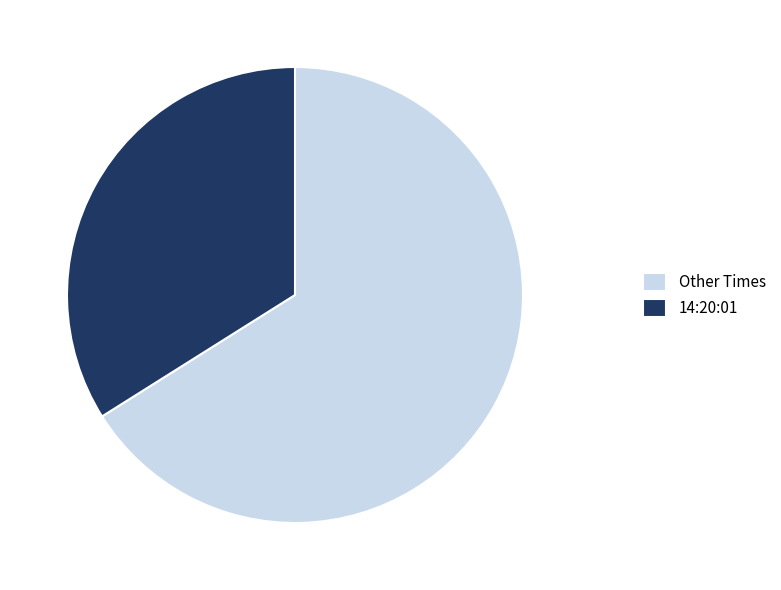

Is there a majority slice in this chart?

Yes